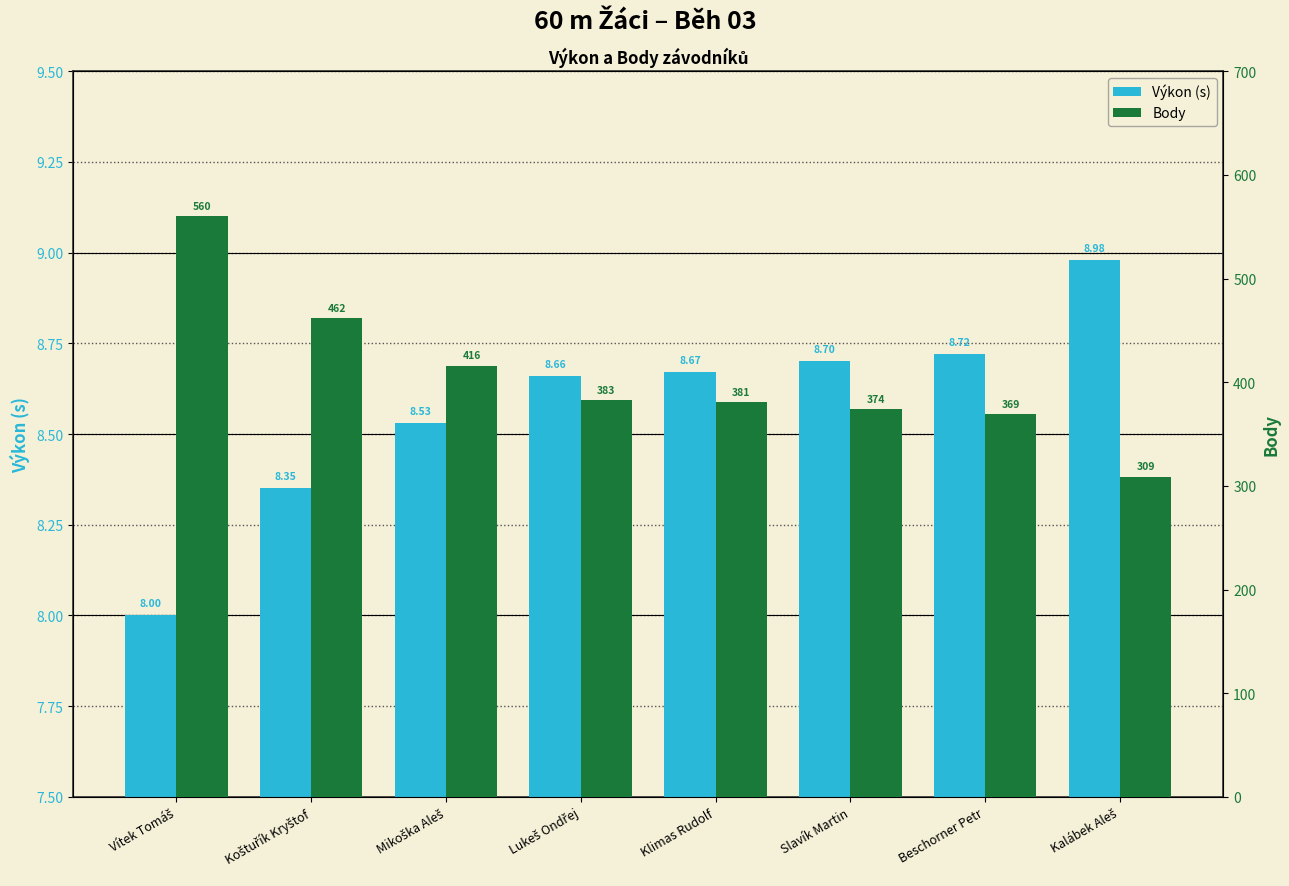

At how many categories does at least one series exceed 304?

8